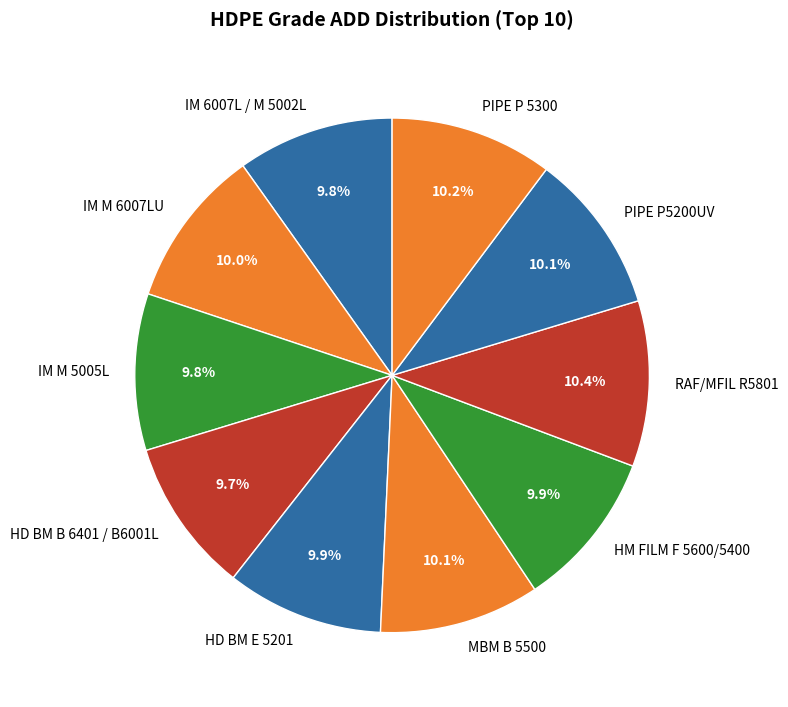

Is the sum of PIPE P 5300 and HD BM E 5201 greater than half?

No